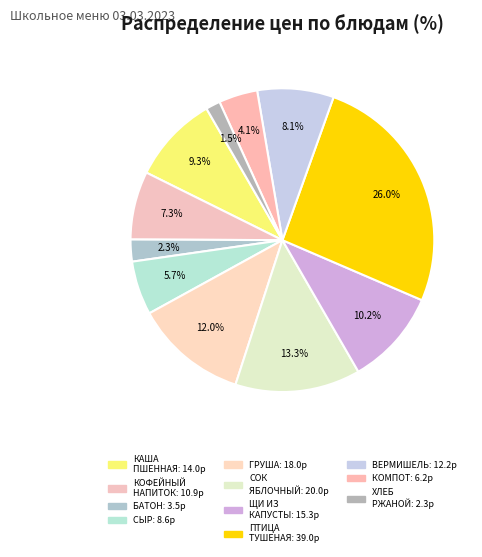

To the nearest percent, what is the average slice percentage?

9%